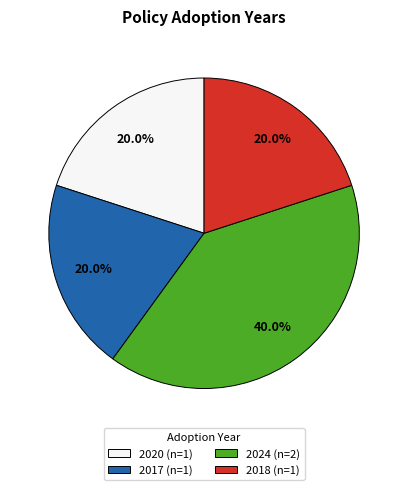

Which category has the biggest portion of the pie?

2024 (n=2)